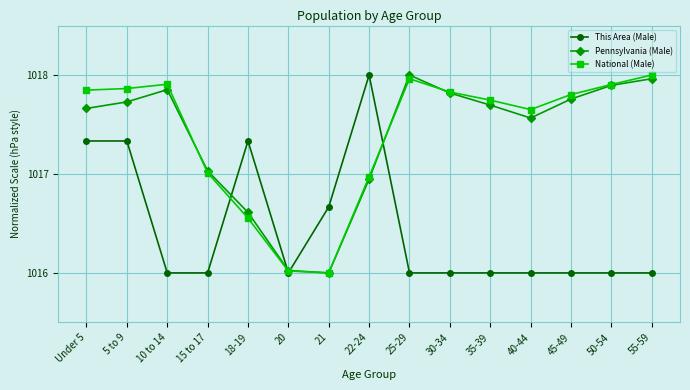

At which label does This Area (Male) reach its peak?

22-24